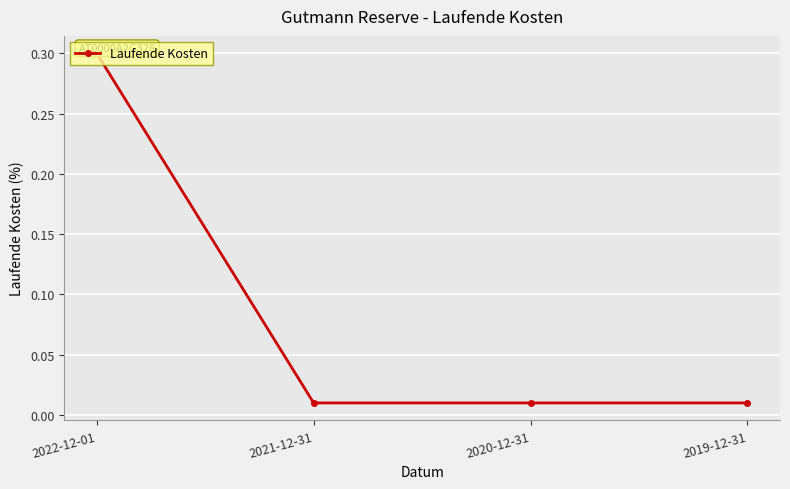

What position from the left is 2019-12-31?

4